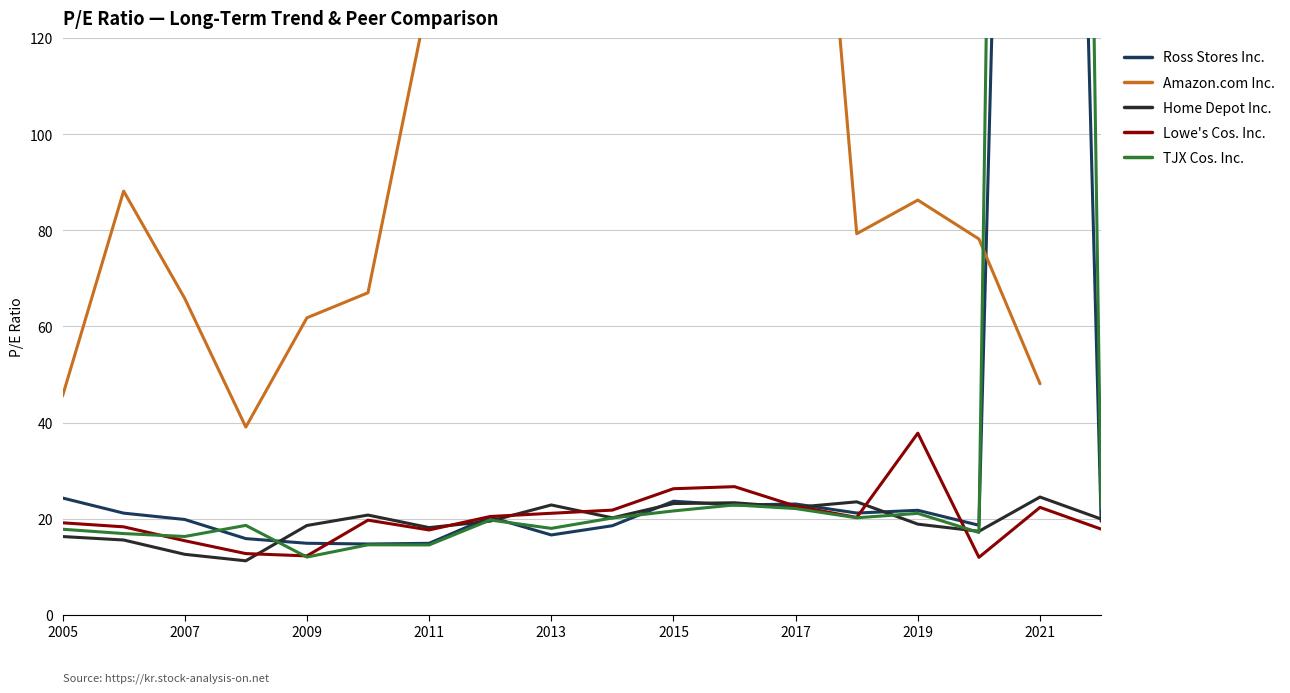

How many interior local peaks does the Home Depot Inc. series have?

5